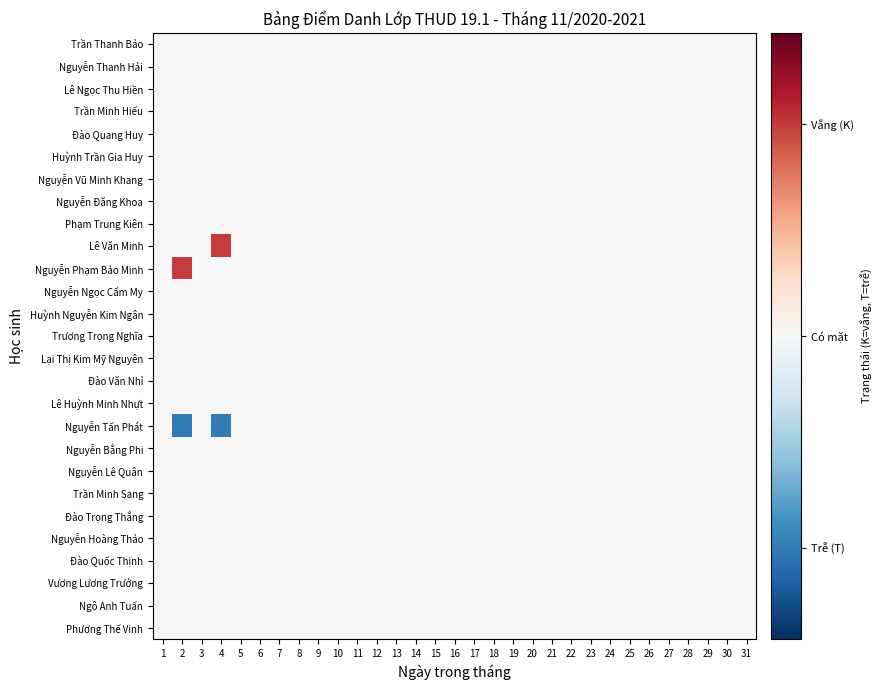

Which label corresponds to the largest value in the chart?

4